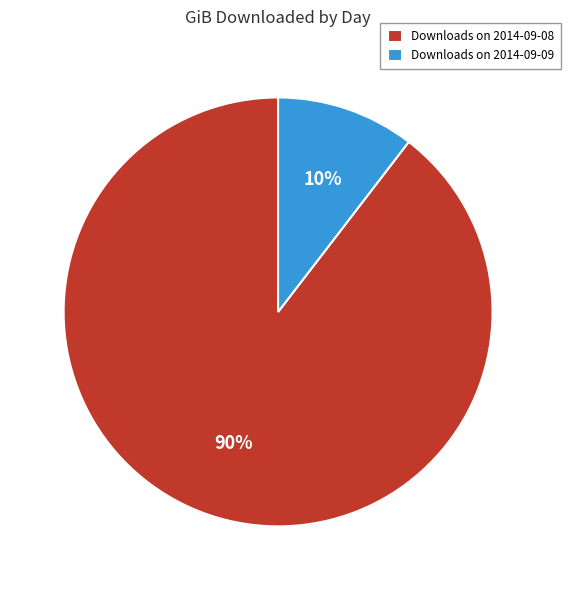

To the nearest percent, what percentage of the pie is Downloads on 2014-09-08?

90%